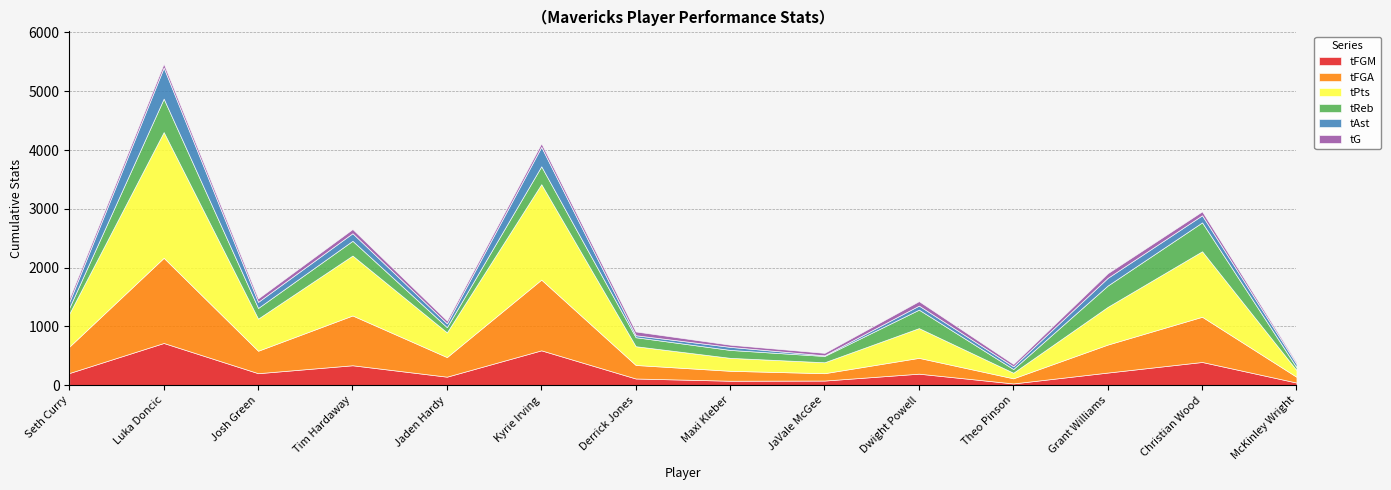

How many categories are shown in the chart?

14